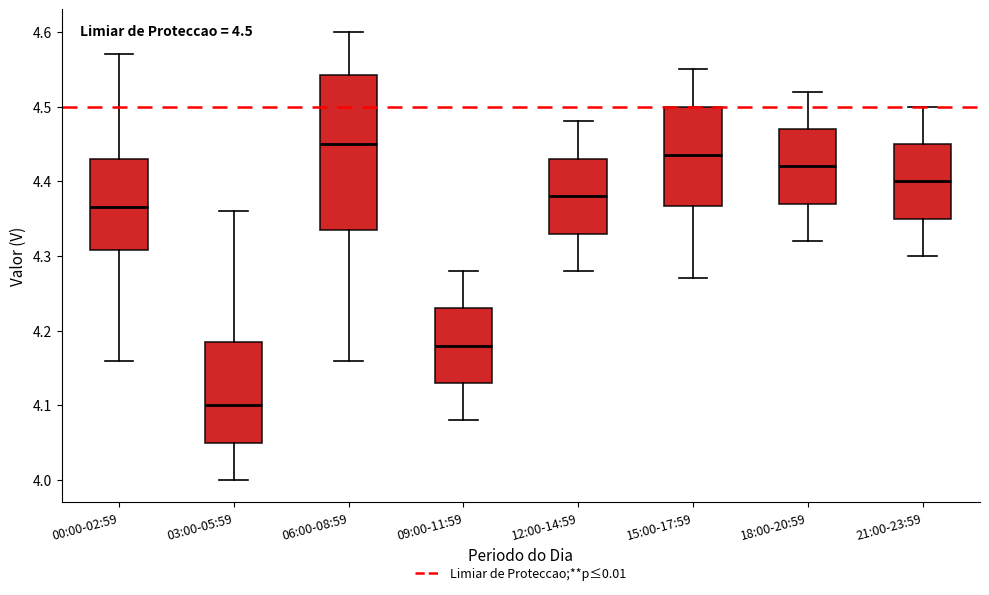

Which box has the lowest median line?

03:00-05:59